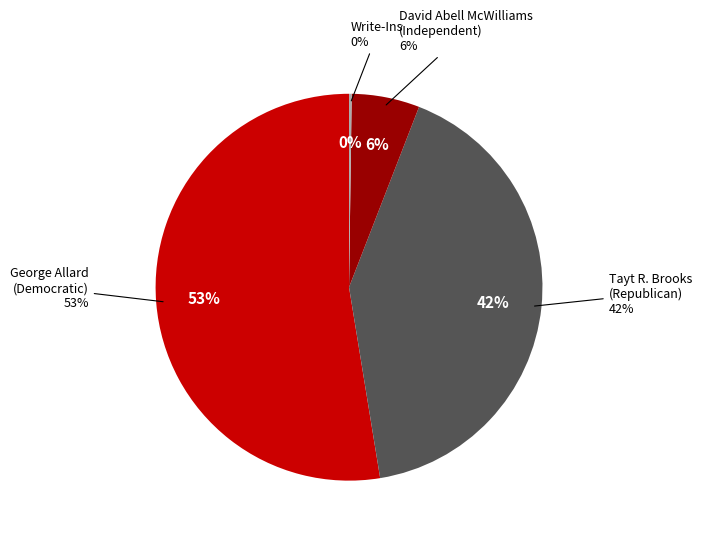

True or false: David Abell McWilliams (Independent) accounts for 12% of the total.

False